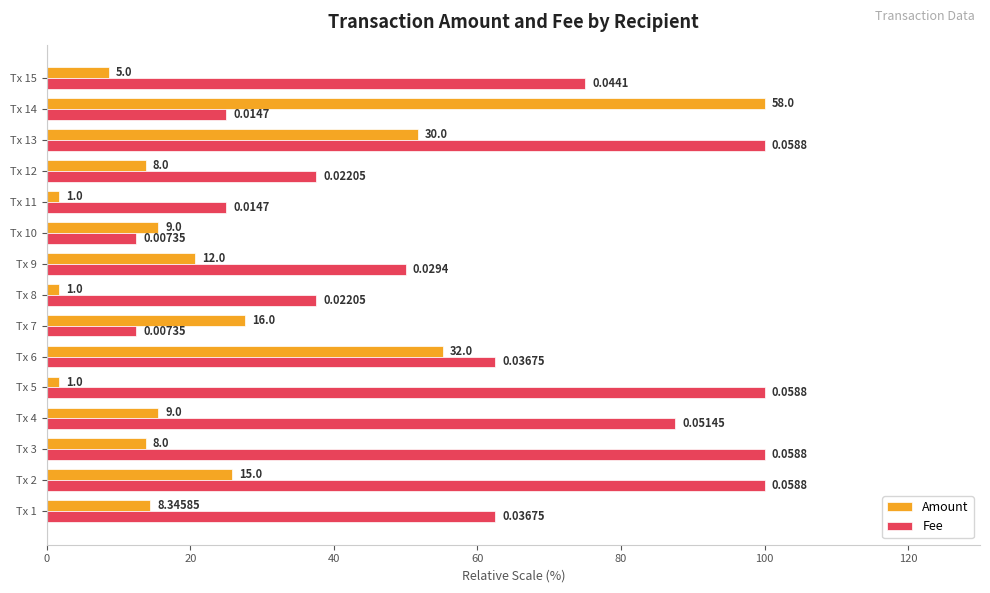

What are all the series names shown in the legend?

Amount, Fee